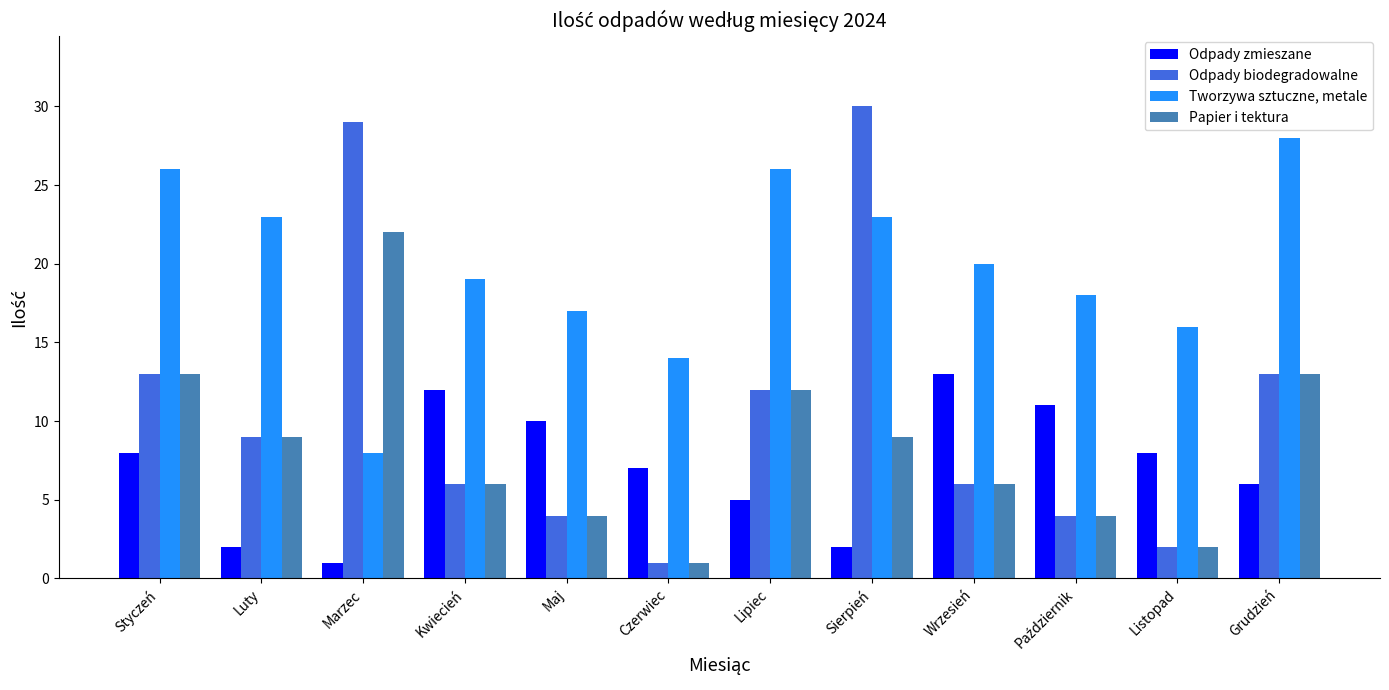

Are the bars horizontal?

No